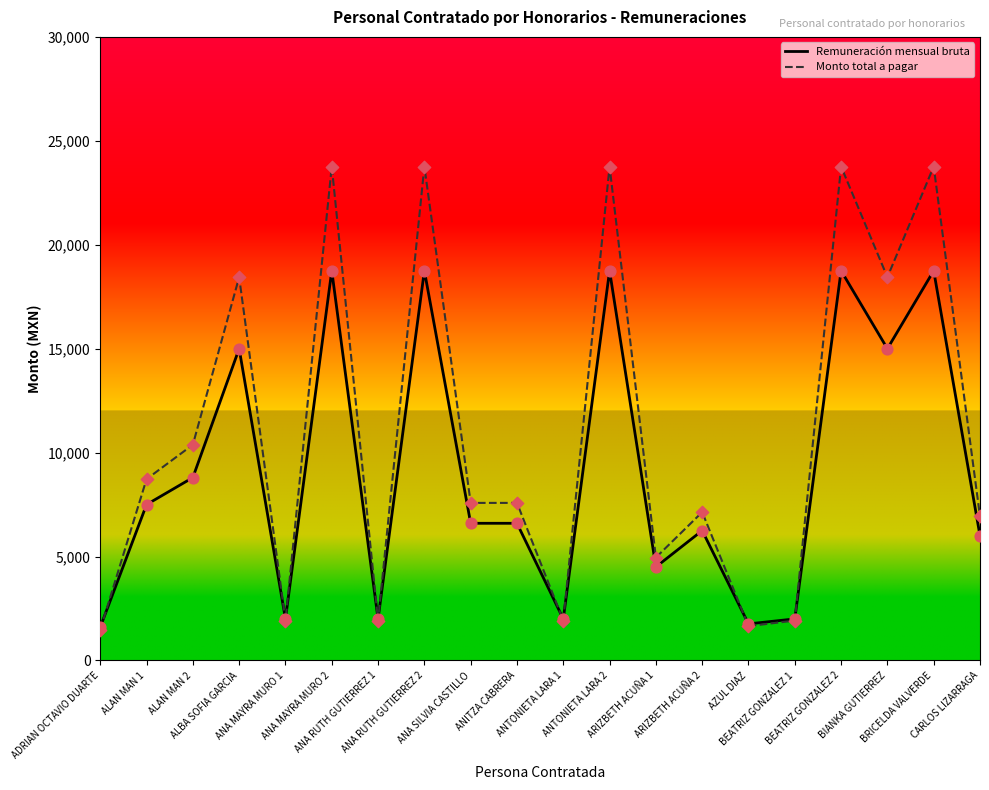

Is the value of Remuneración mensual bruta at ARIZBETH ACUÑA 2 greater than the value of Monto total a pagar at AZUL DIAZ?

Yes